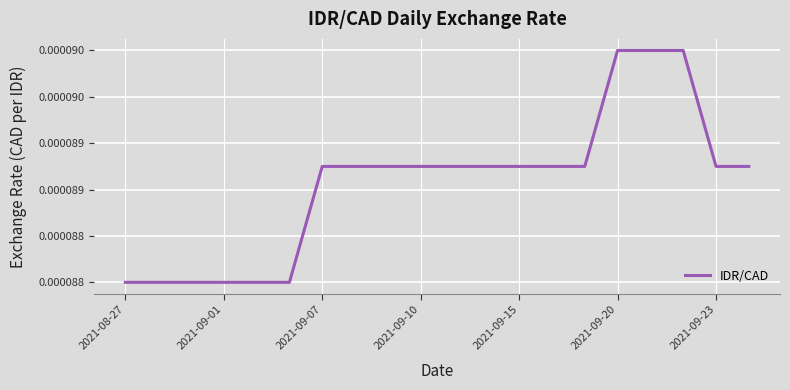

Does the chart display data point markers on the line(s)?

No